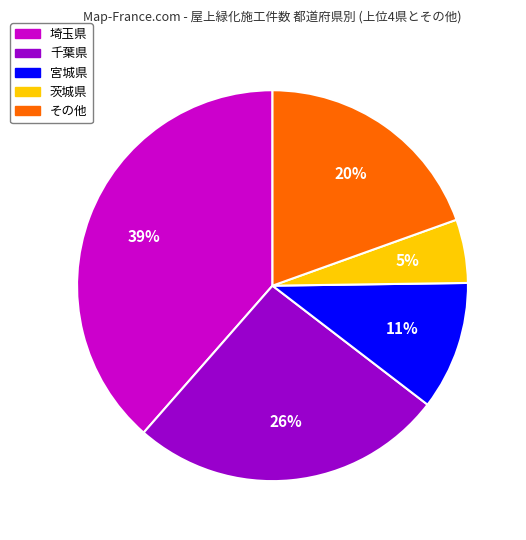

Is there a majority slice in this chart?

No